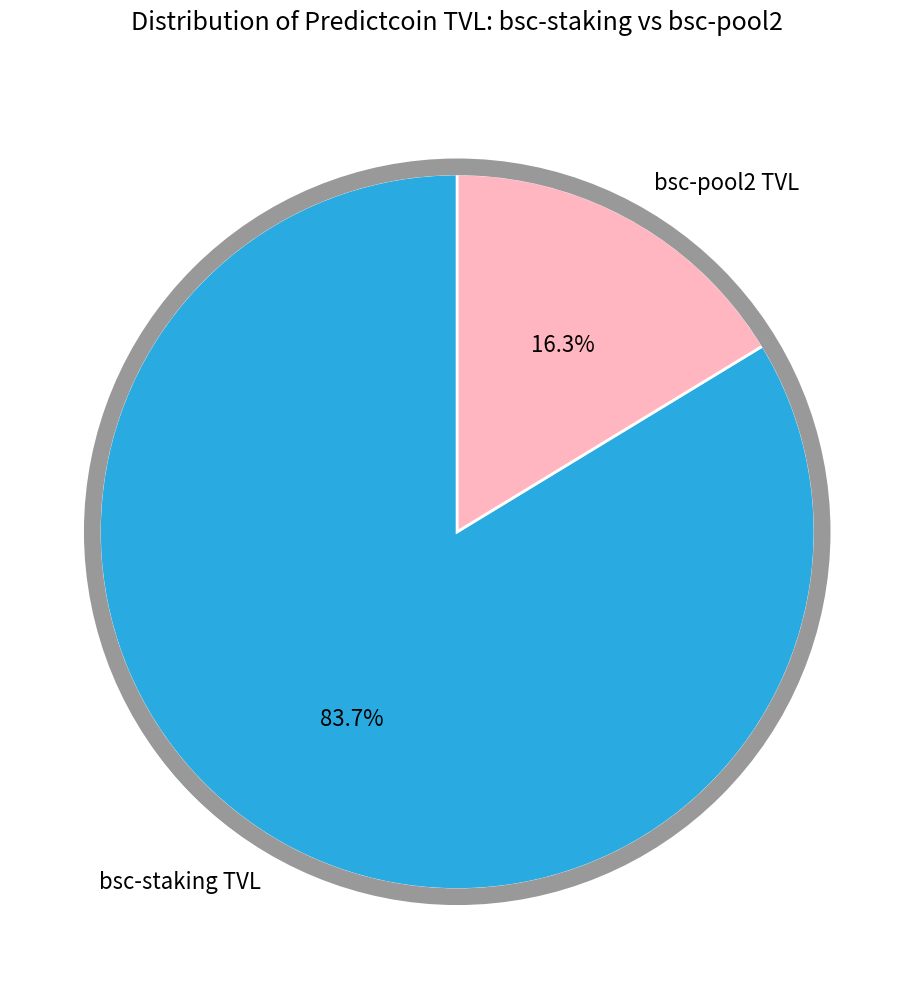

What is the ratio of the value at bsc-staking TVL to the value at bsc-pool2 TVL?

5.1